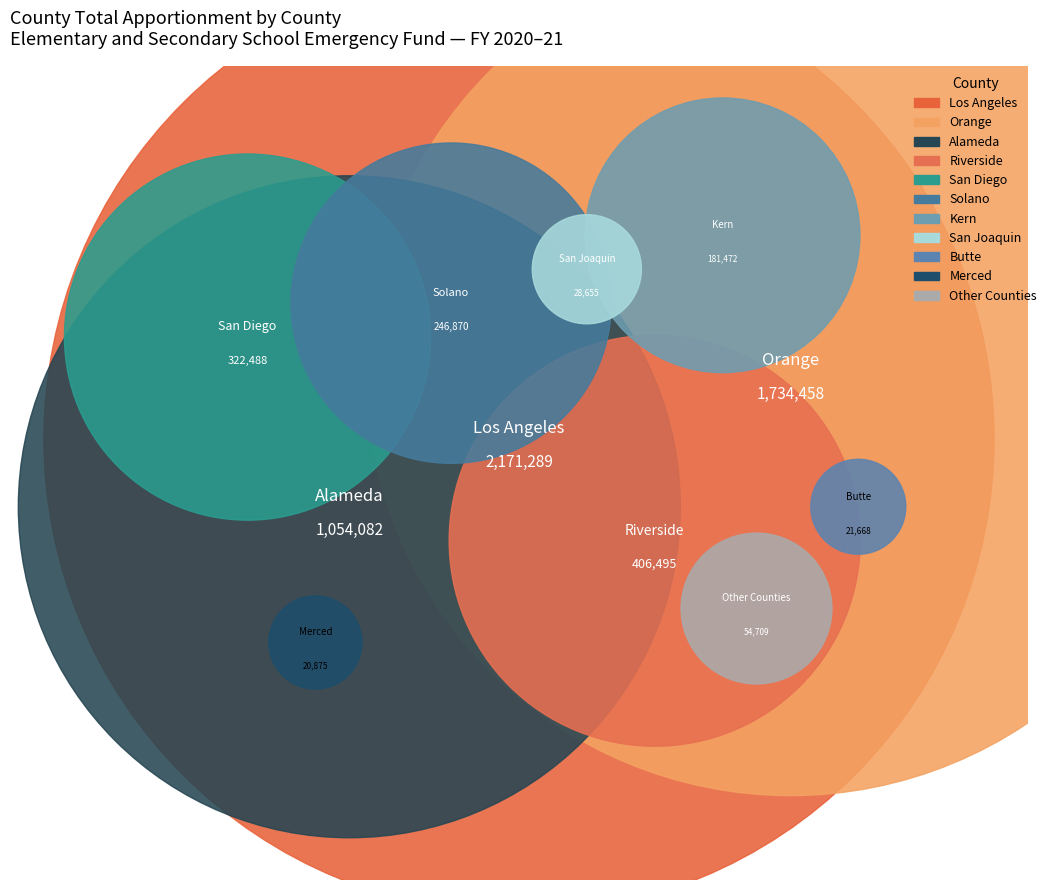

Does any single category account for the majority?

No